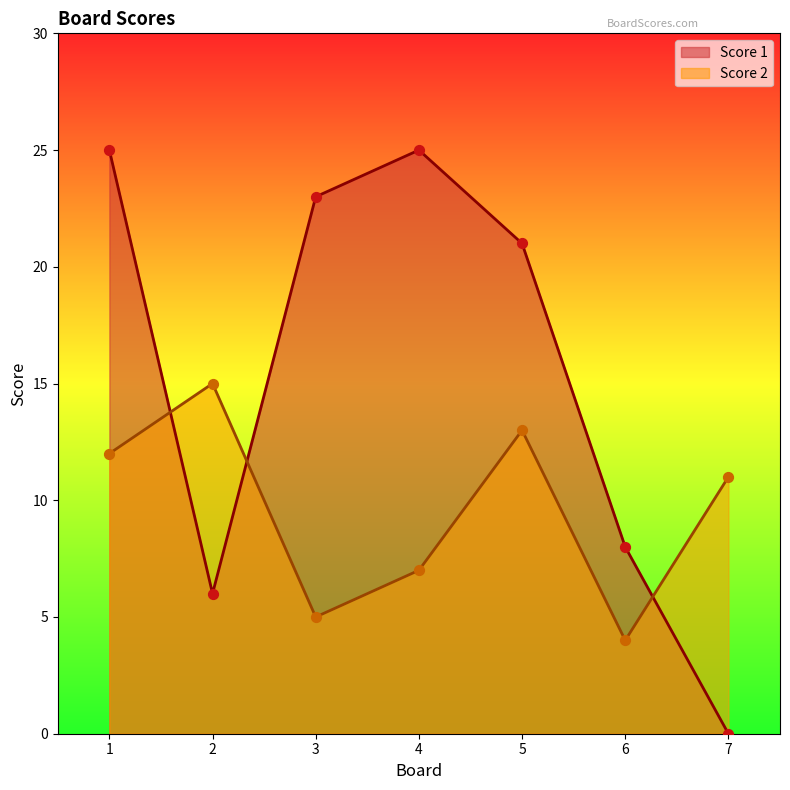

What are all the series names shown in the legend?

Score 1, Score 2